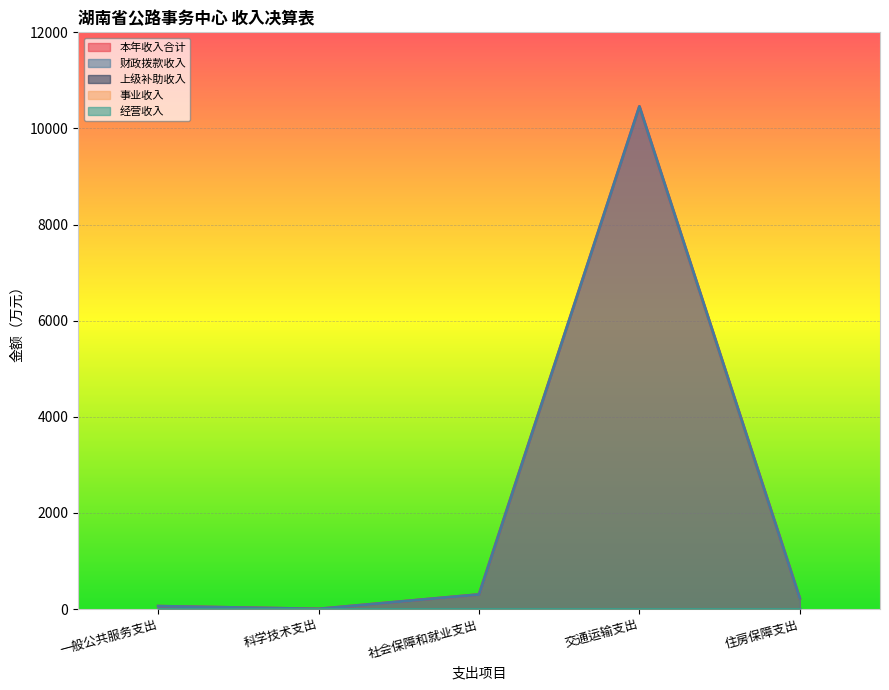

How many lines are shown in the chart?

5